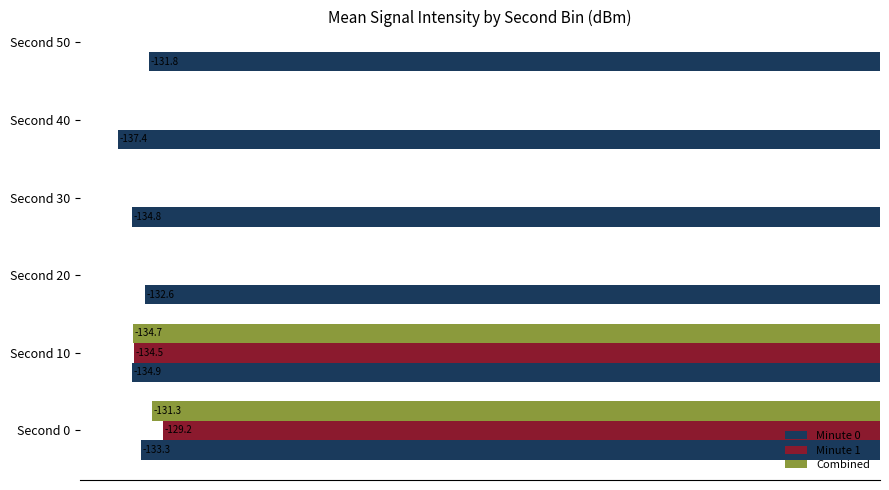

What is the smallest value displayed?

-137.4